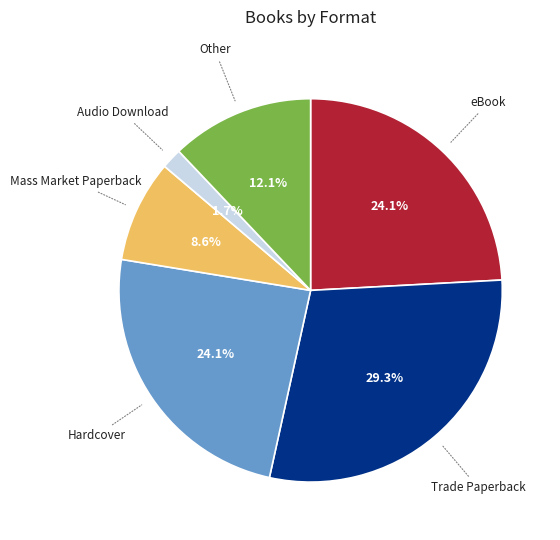

Is there a majority slice in this chart?

No